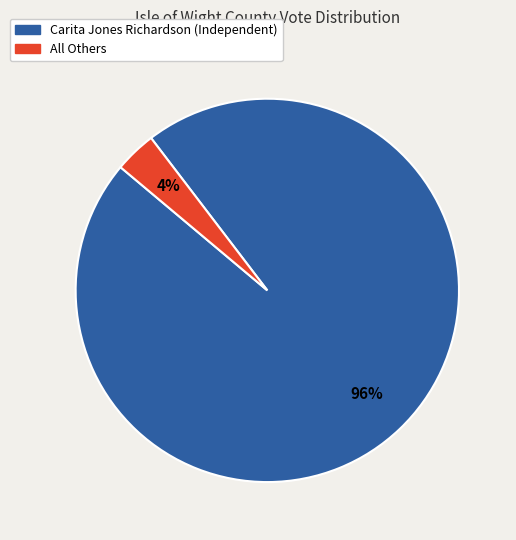

Between All Others and Carita Jones Richardson (Independent), which is larger?

Carita Jones Richardson (Independent)